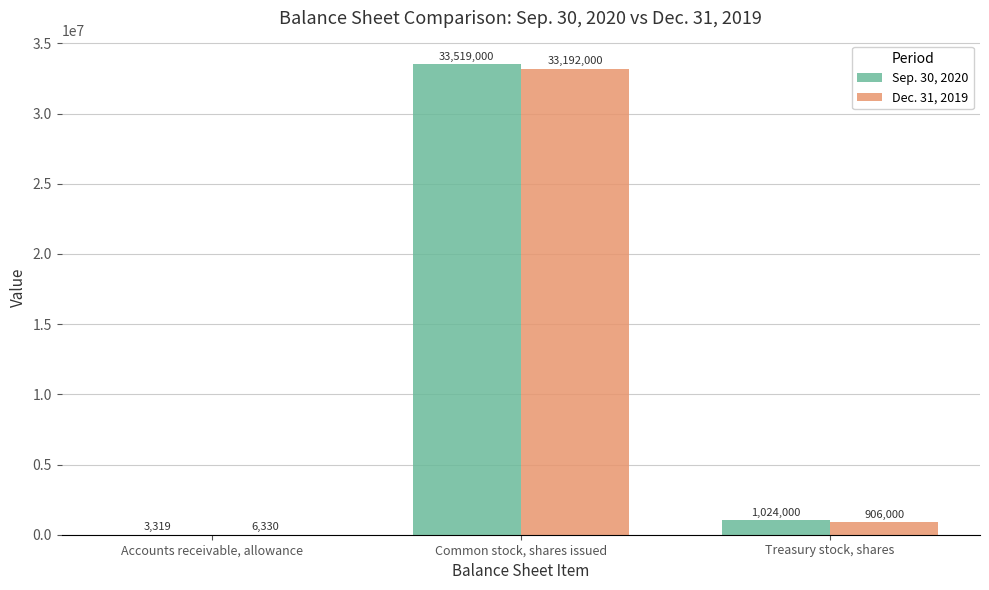

What is the approximate value of Sep. 30, 2020 at Accounts receivable, allowance, to the nearest 10?

3320